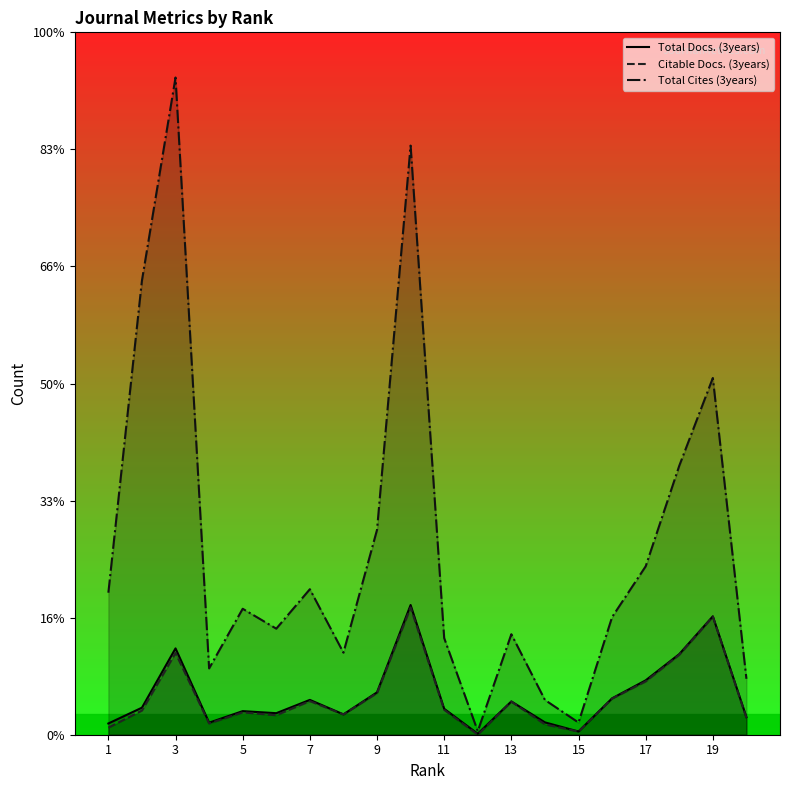

What is the difference between the second highest and minimum values in the Citable Docs. (3years) series?

2016